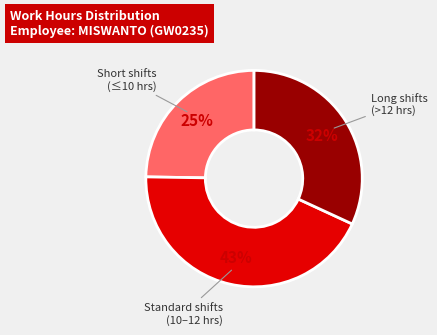

To the nearest percent, what is the average slice percentage?

33%